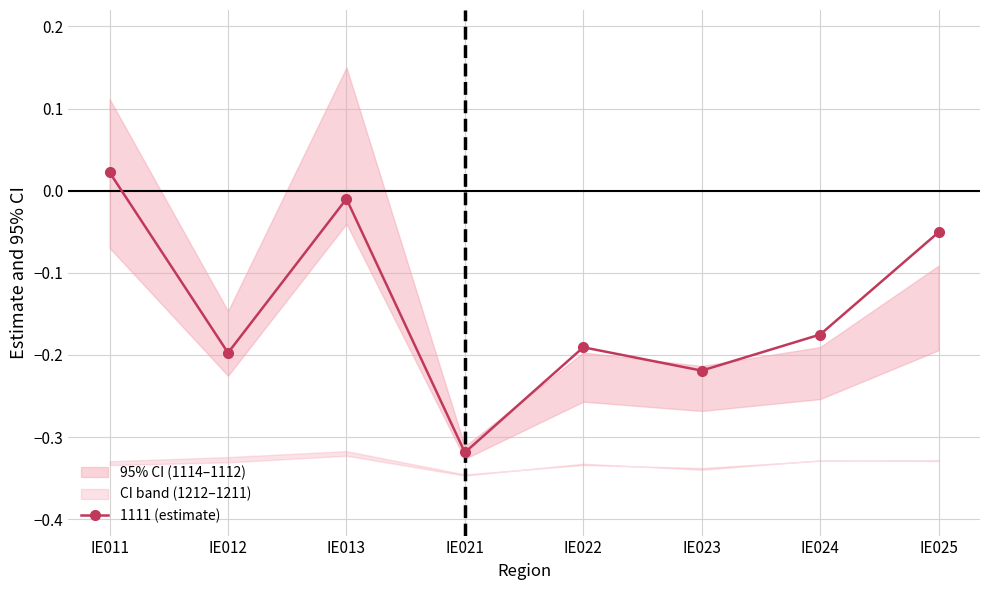

What is the average value?

-0.1